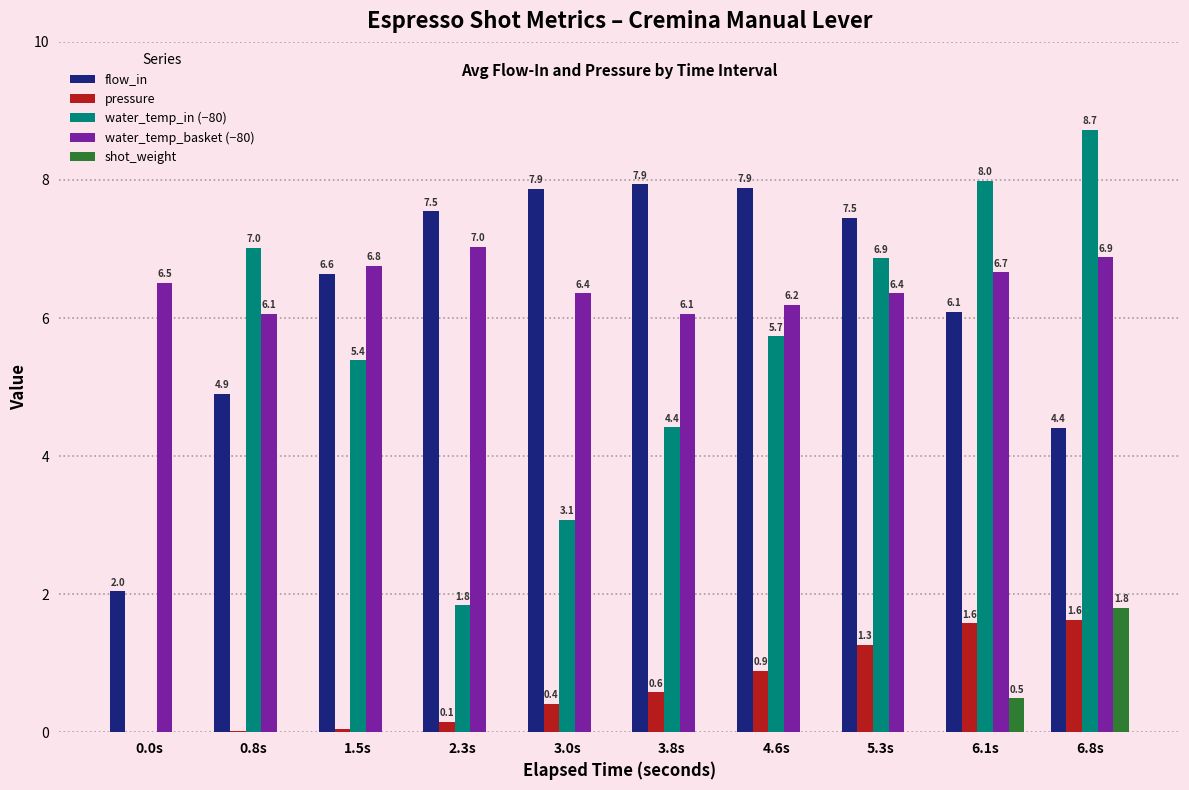

How many groups of bars are there?

10